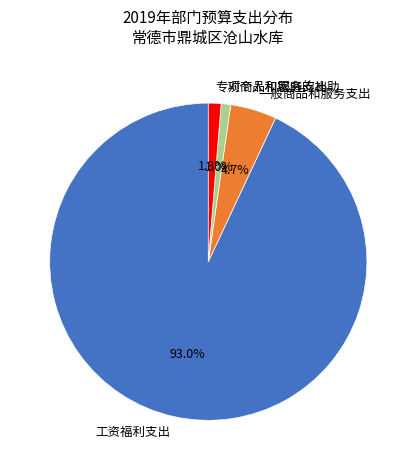

Between 对个人和家庭的补助 and 工资福利支出, which is larger?

工资福利支出